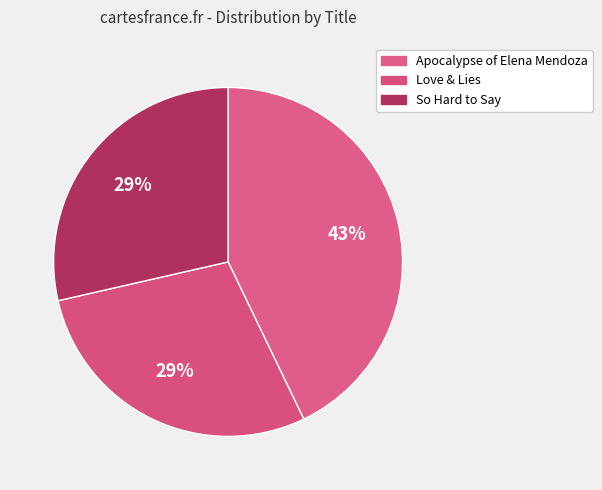

The Apocalypse of Elena Mendoza slice represents 43% of the pie. True or false?

True